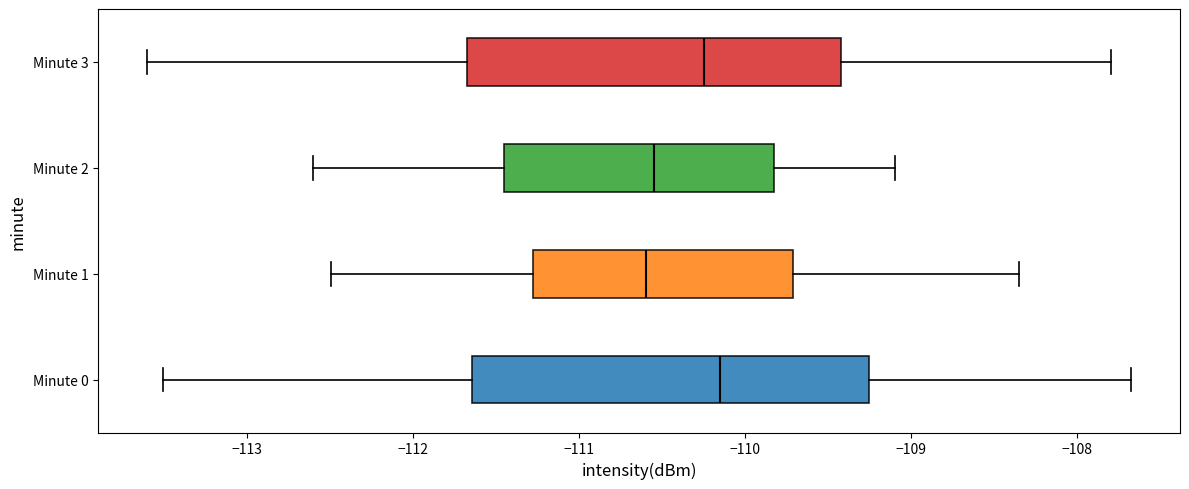

Where does the right whisker of the box for Minute 1 end on the x-axis? The values are not printed on the chart, so give them approximately, as read against the axis.

-108.3